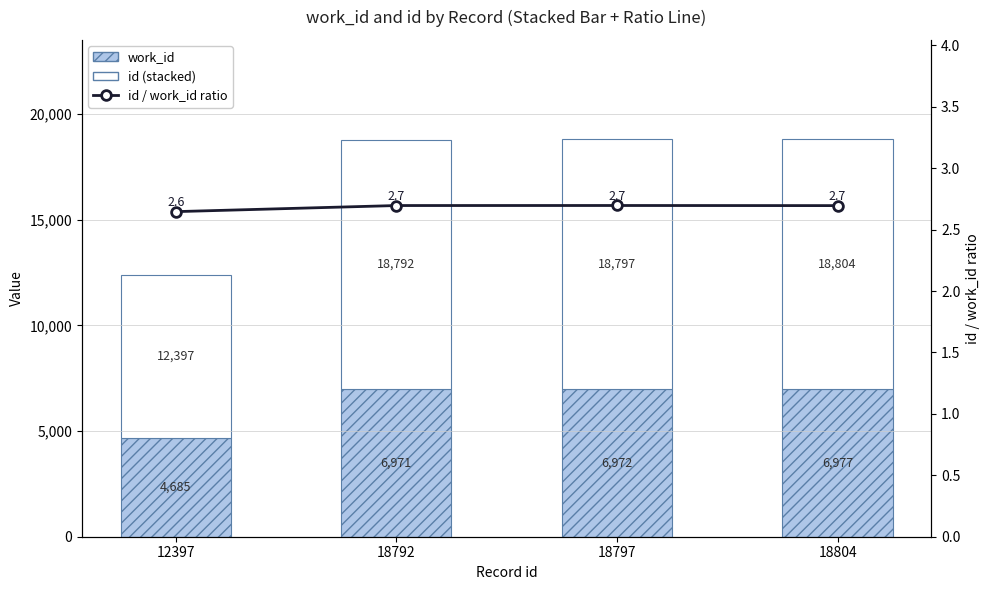

How many groups of bars are there?

4